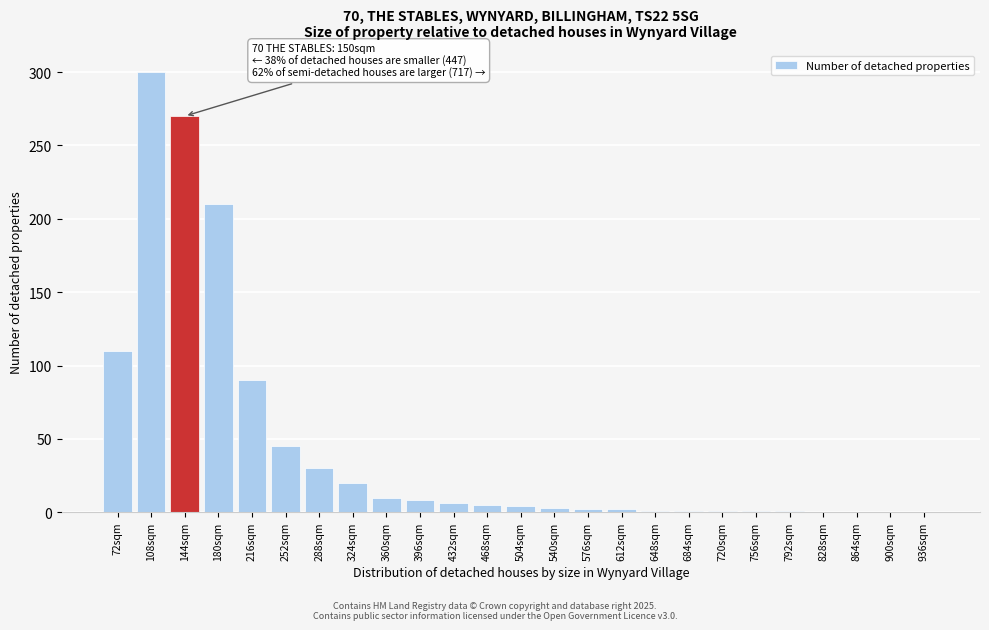

Approximately how many times larger is the value at 396sqm compared to 288sqm?

0.3